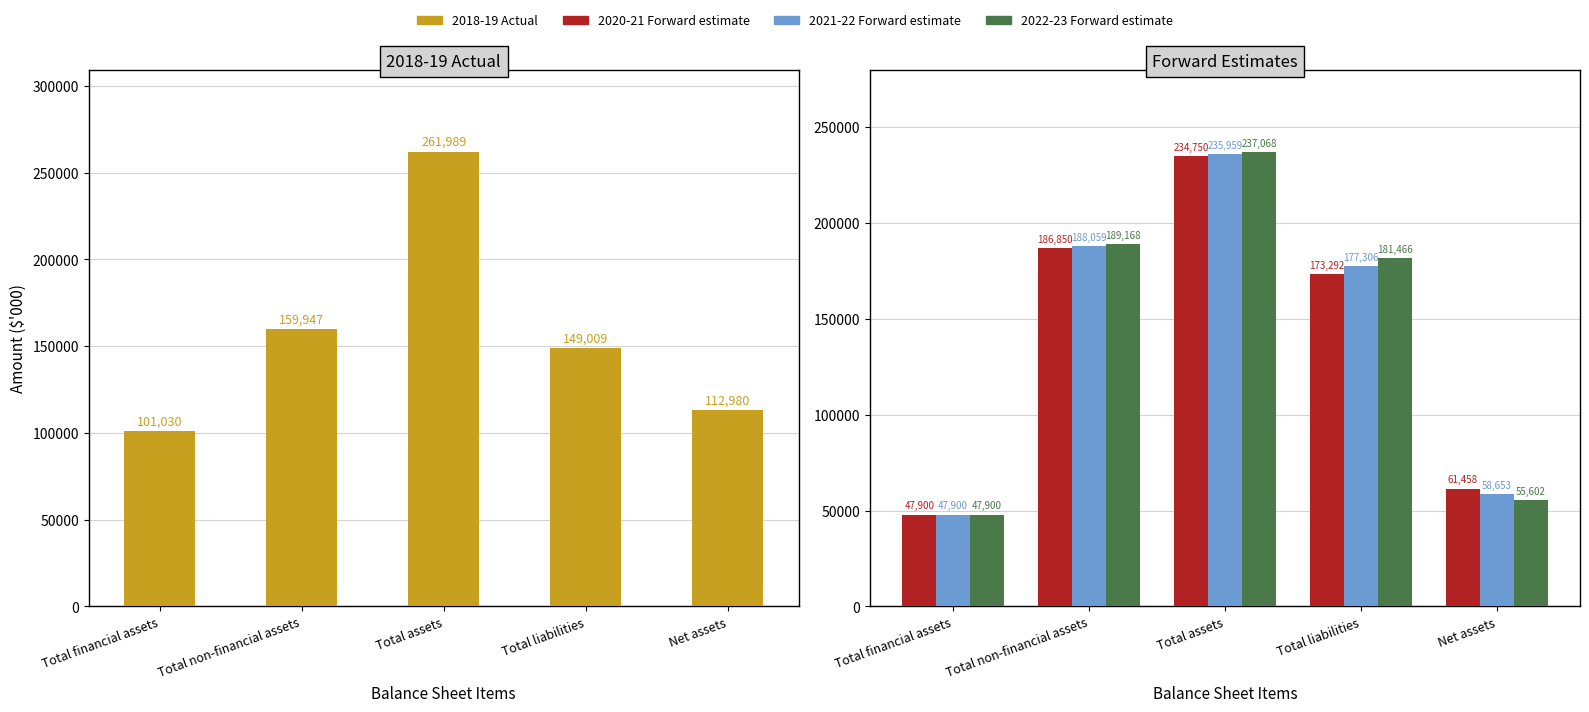

Read the 2020-21 Forward estimate value at Net assets, to the nearest 10.

61460